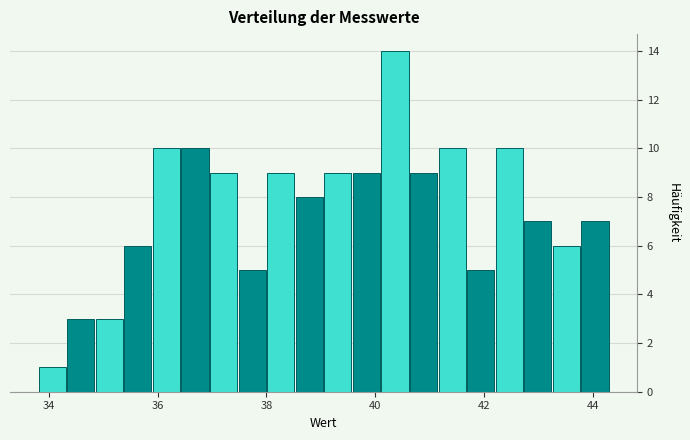

Around what value on the x-axis is the tallest bar? Give the approximate position of its centre, as read against the axis.

40.4